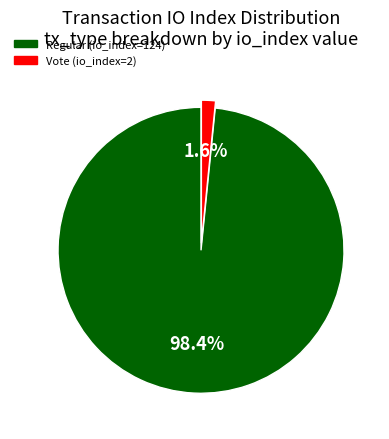

To the nearest percent, what is the difference between the largest and smallest slice percentages?

97%